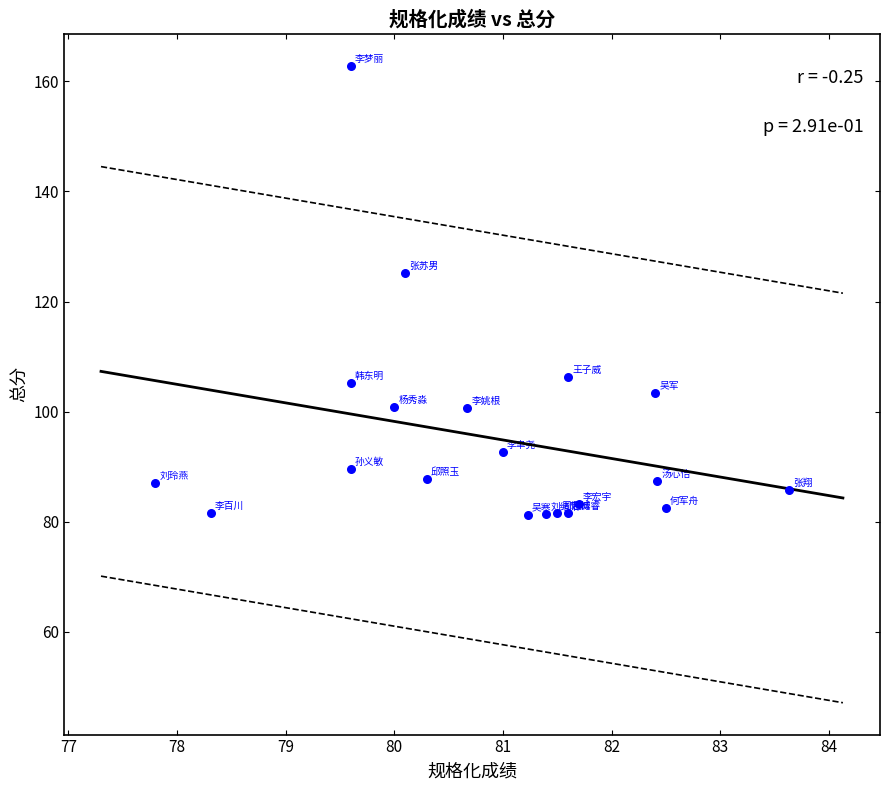

What is the range of Y values (max minus min)?

81.6